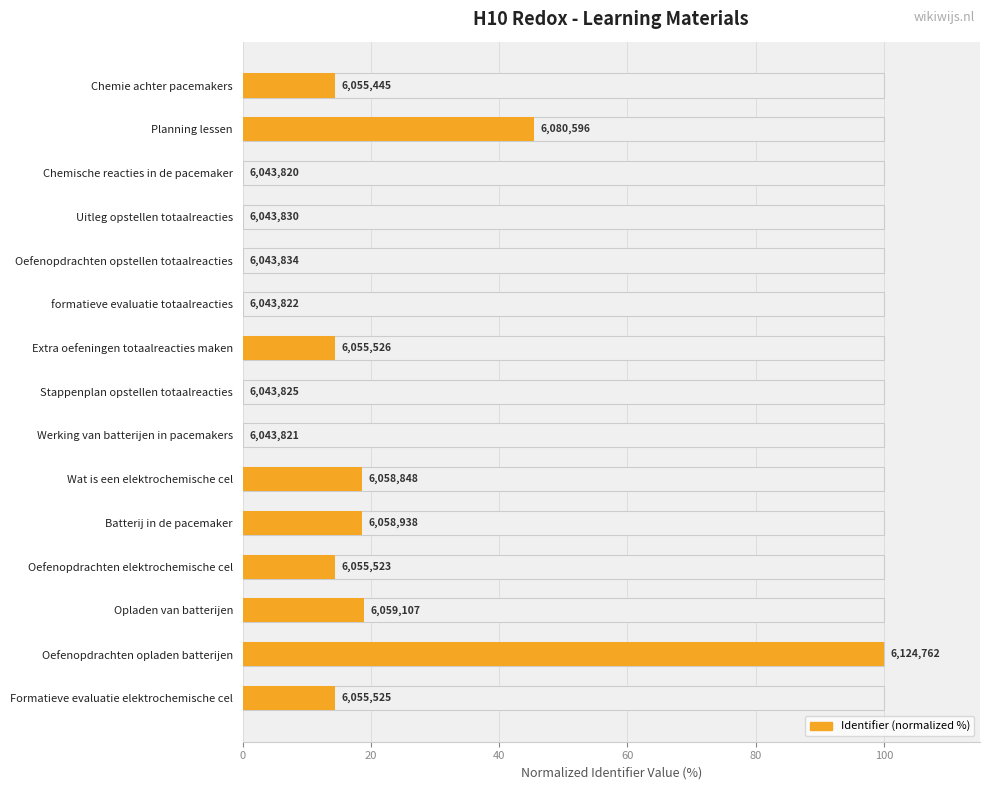

What is the sum of the values at Oefenopdrachten elektrochemische cel and Chemie achter pacemakers?

28.8